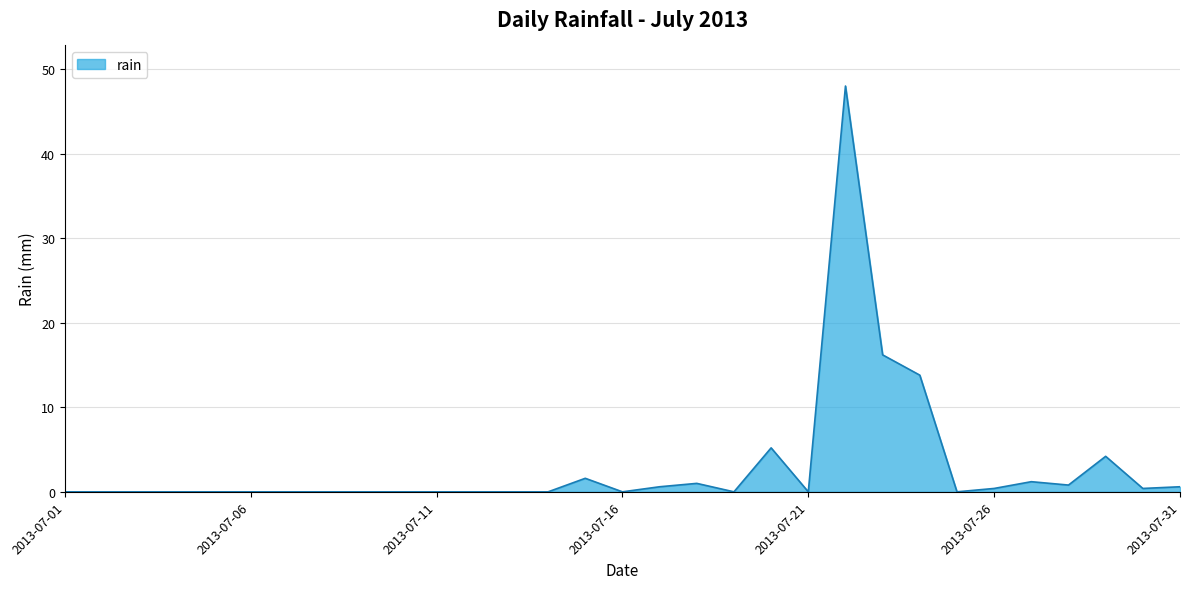

How many lines are shown in the chart?

1